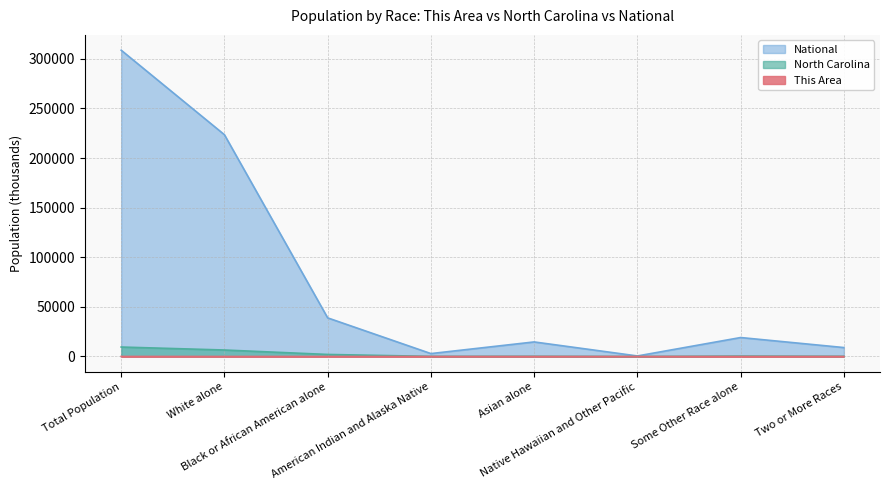

In North Carolina, how many points are higher than both neighbors (excluding endpoints)?

2